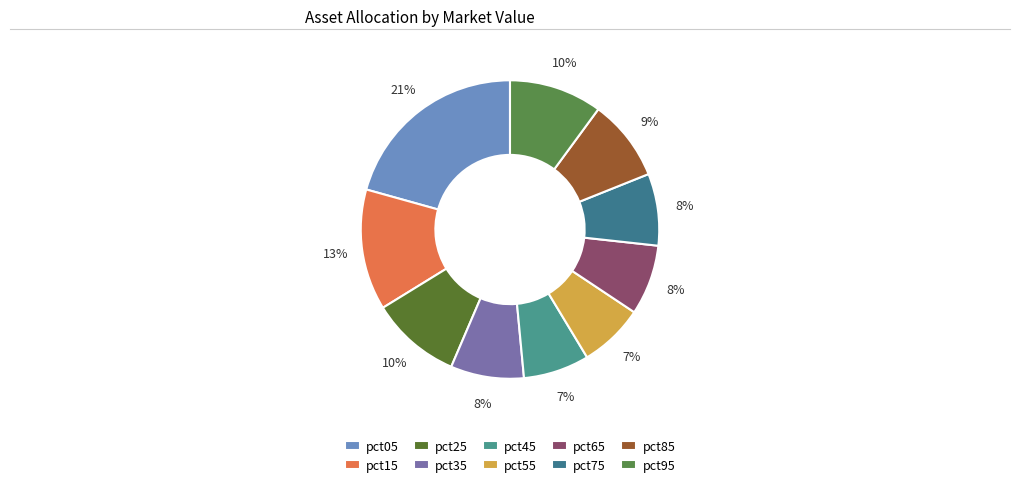

Which category has the biggest portion of the pie?

pct05